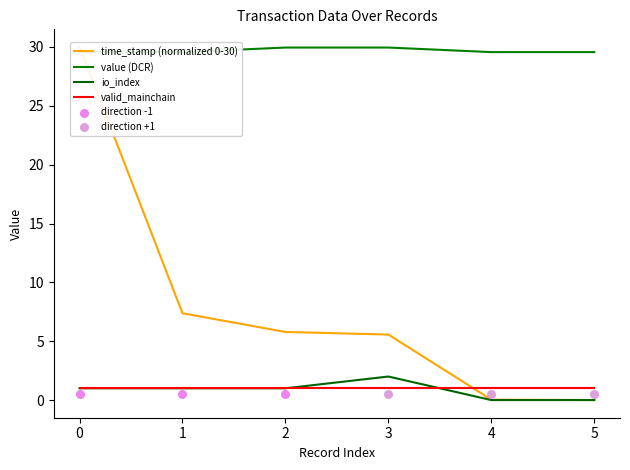

Which series reaches the minimum Y coordinate?

time_stamp (normalized 0-30)